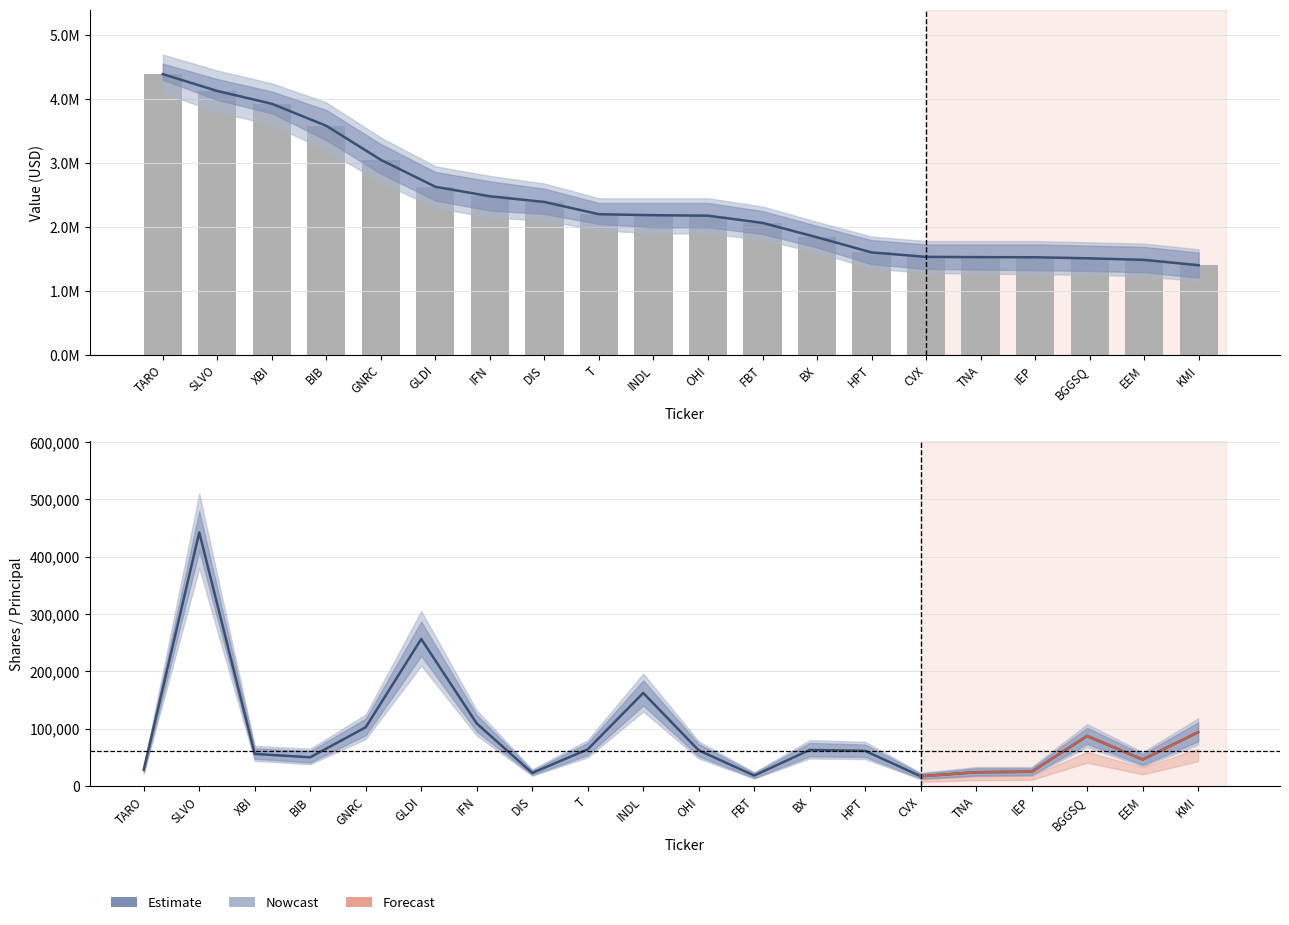

Is the value of Shares at HPT greater than the value of Value at KMI?

No